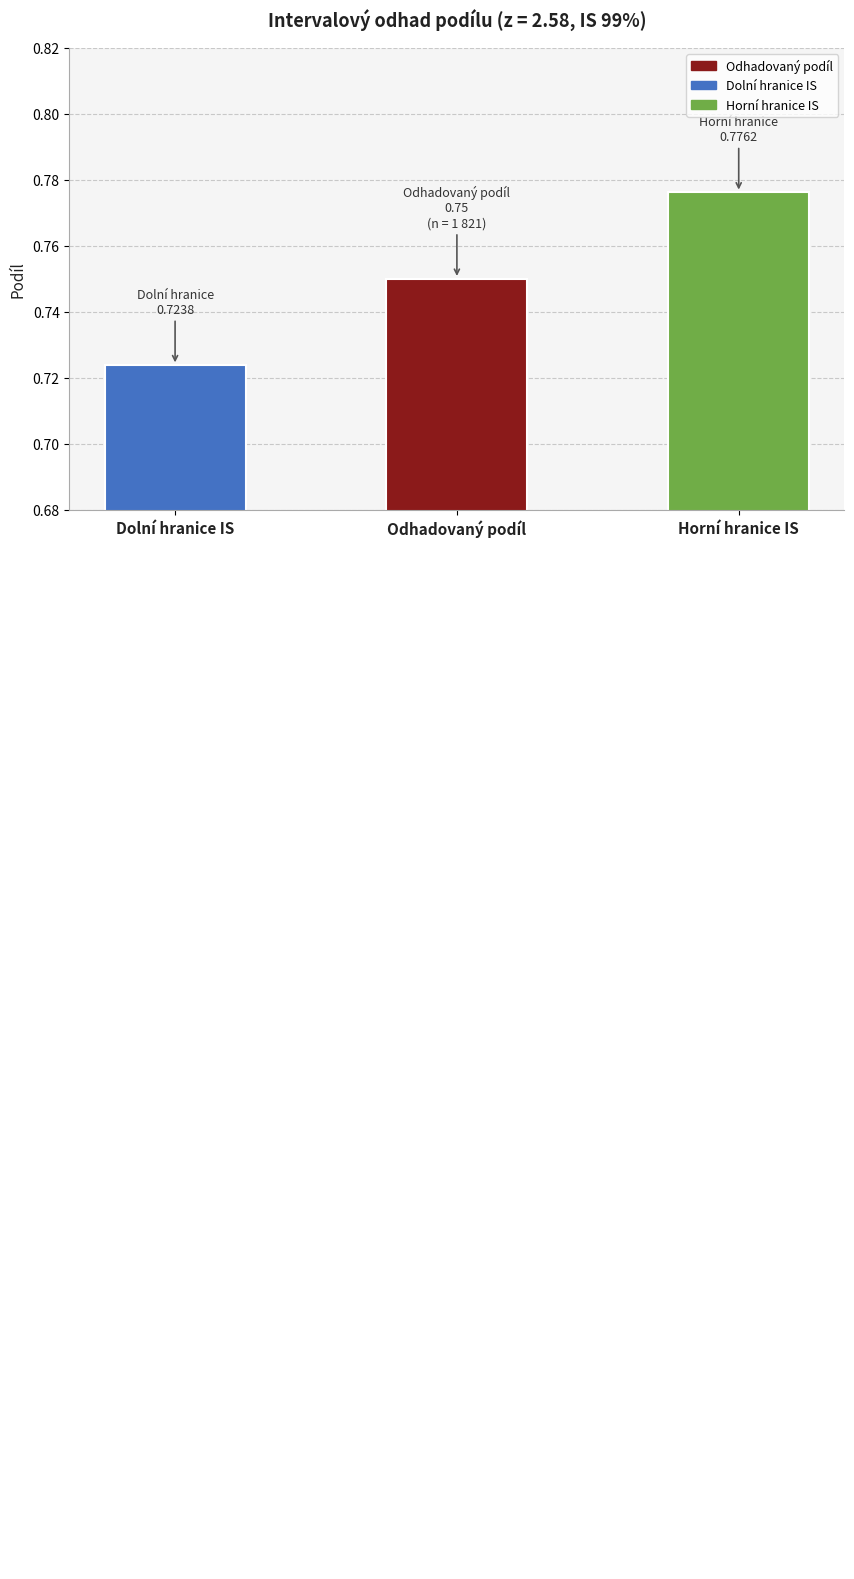

Which has a higher value, Dolní hranice IS or Horní hranice IS?

Horní hranice IS